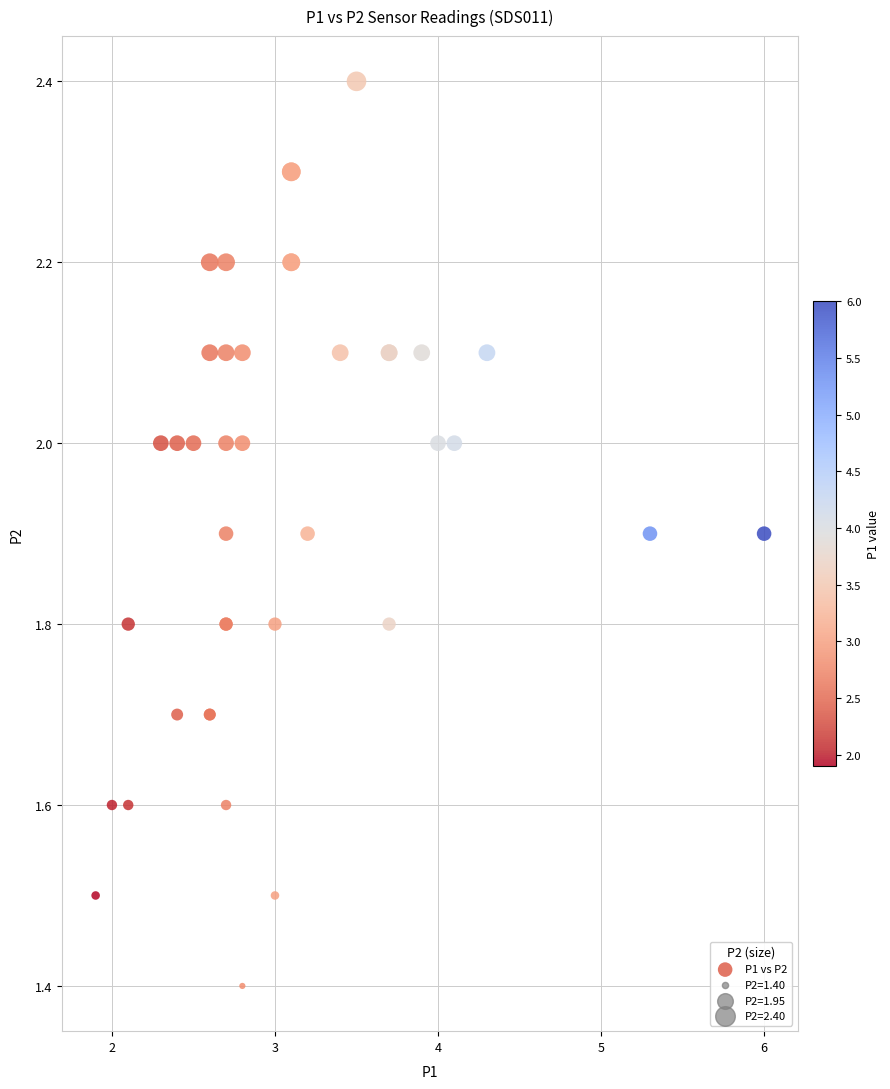

What Y value in the scatter plot is closest to 1?

1.4